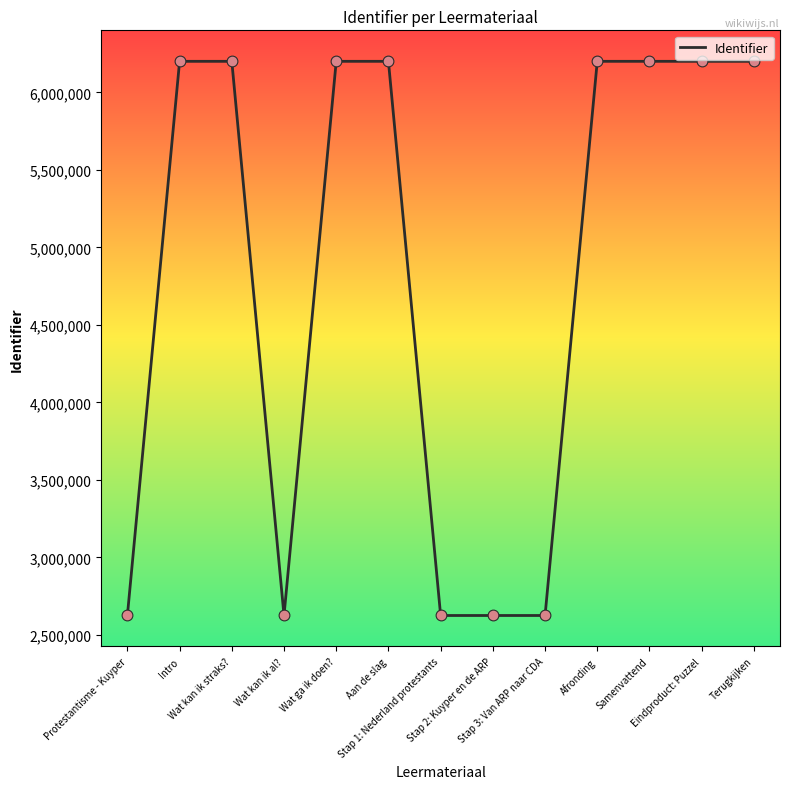

Approximately how many times larger is the value at Intro compared to Stap 3: Van ARP naar CDA?

2.4